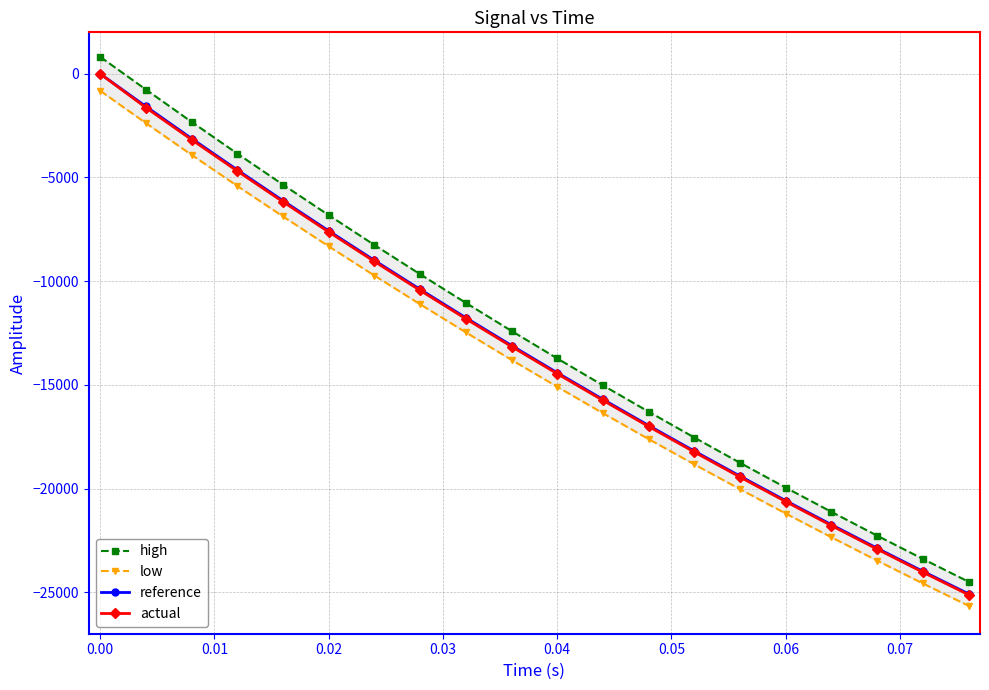

Which series has the largest total across all categories?

high